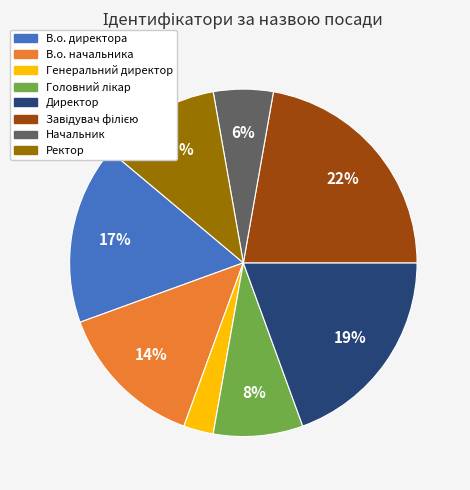

Which has a higher value, Ректор or Начальник?

Ректор